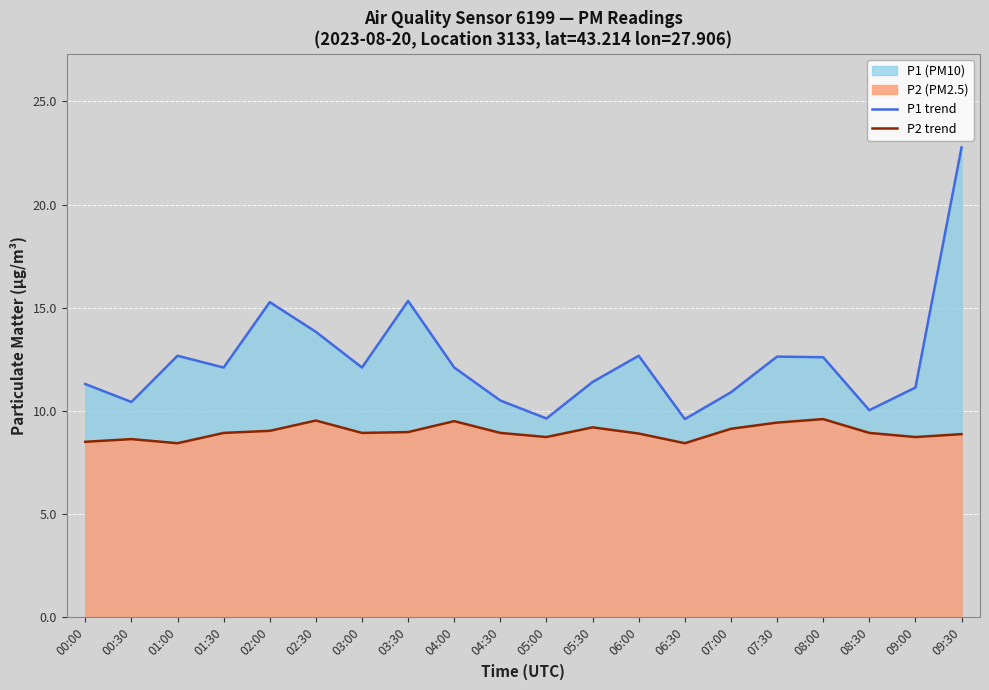

Which series has the largest range (max minus min)?

P1 trend